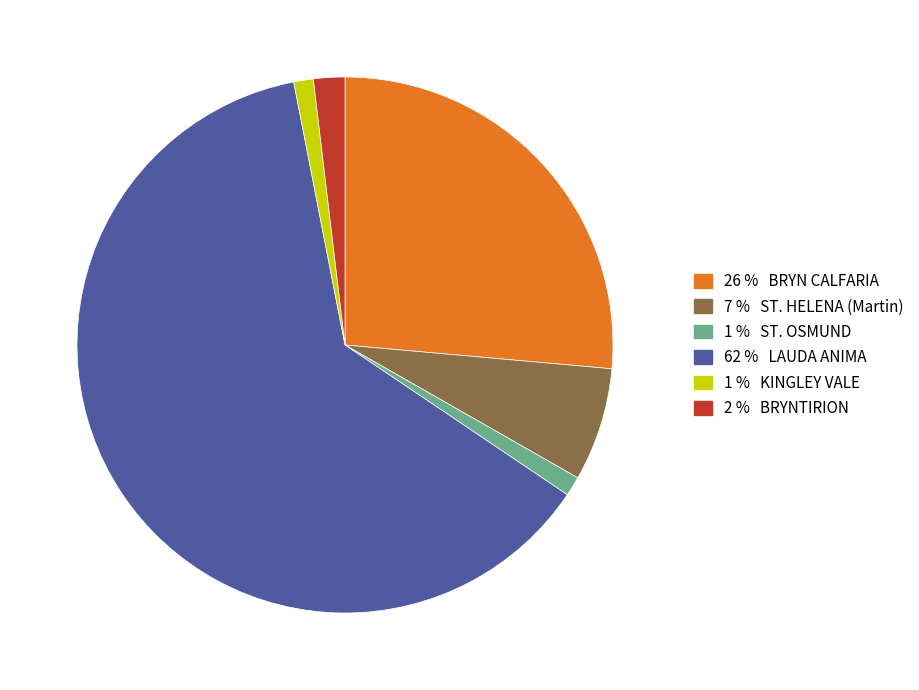

Count the number of slices in the pie.

6